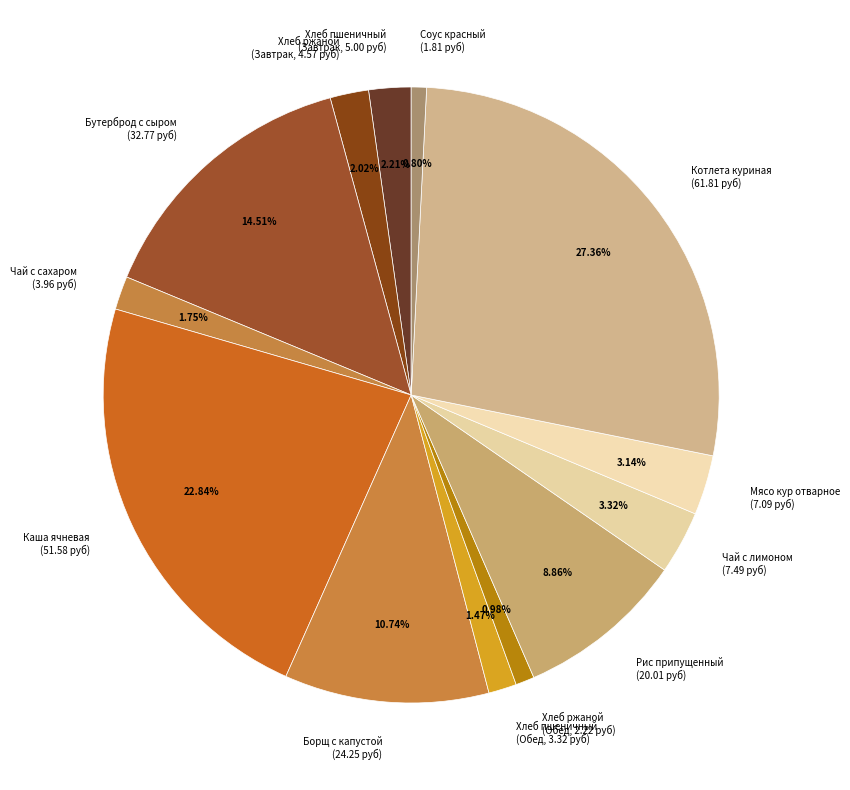

Do Чай с сахаром (3.96 руб) and Бутерброд с сыром (32.77 руб) together represent more than half of the pie?

No